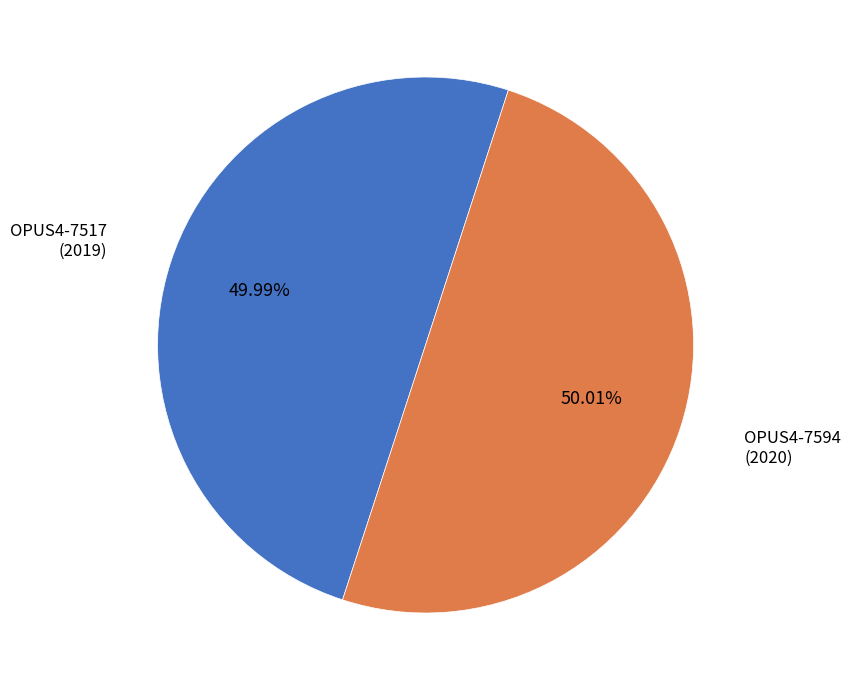

Is there any slice that represents more than half of the pie?

Yes